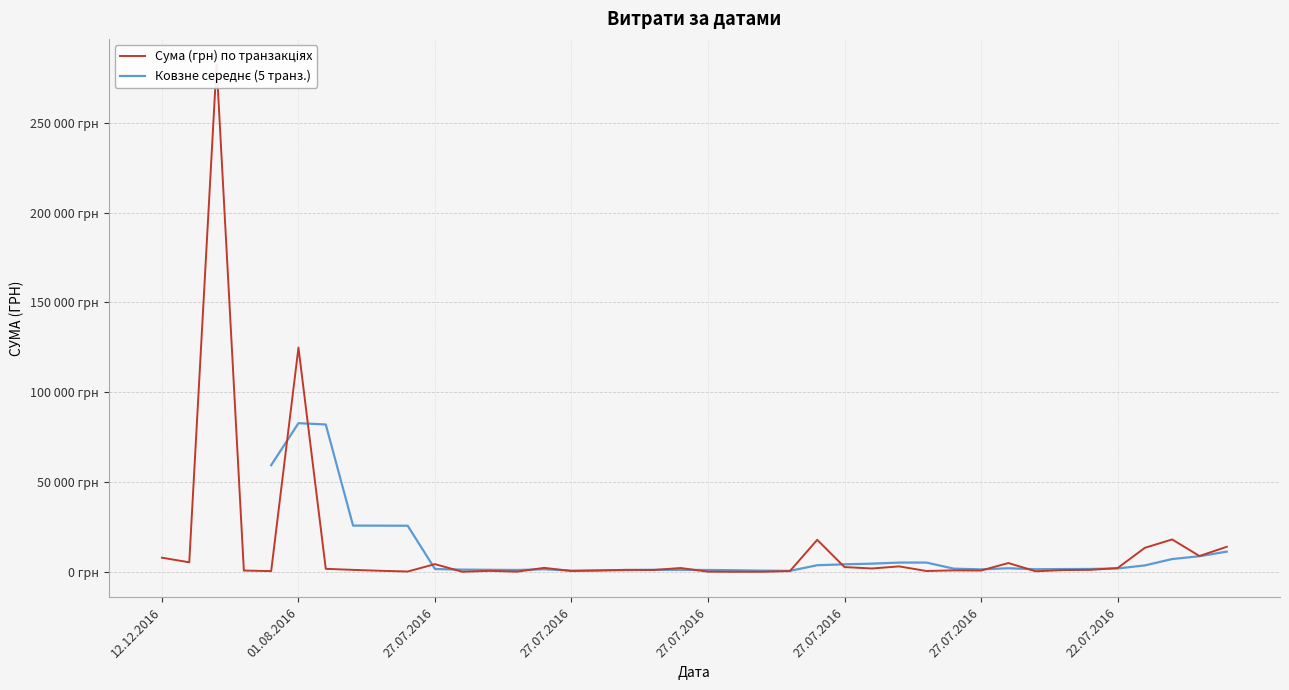

True or false: the data shows 1198.0 at 25.07.2016.

True